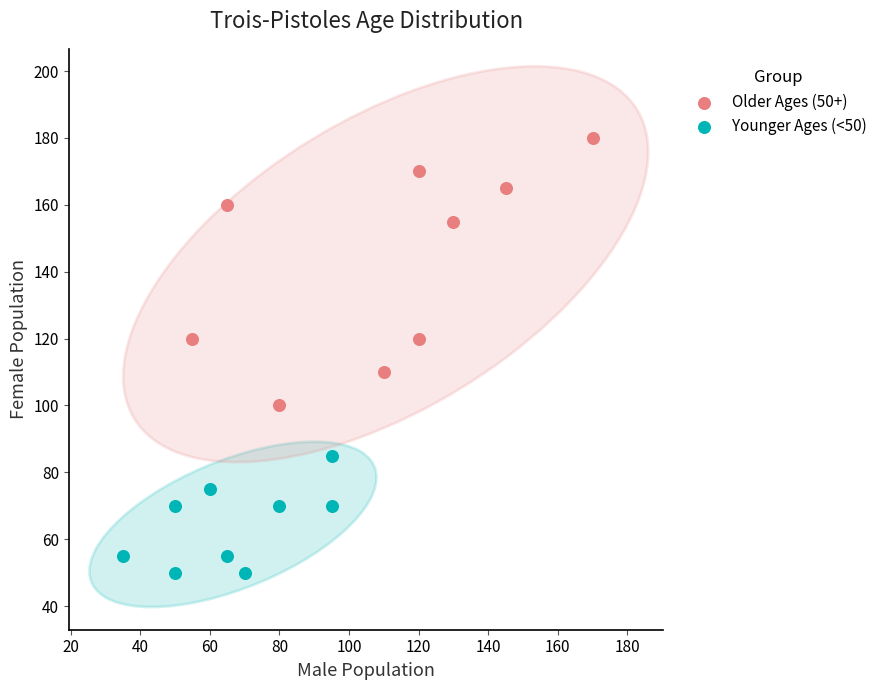

Which series contains the lowest Y value?

Younger Ages (<50)